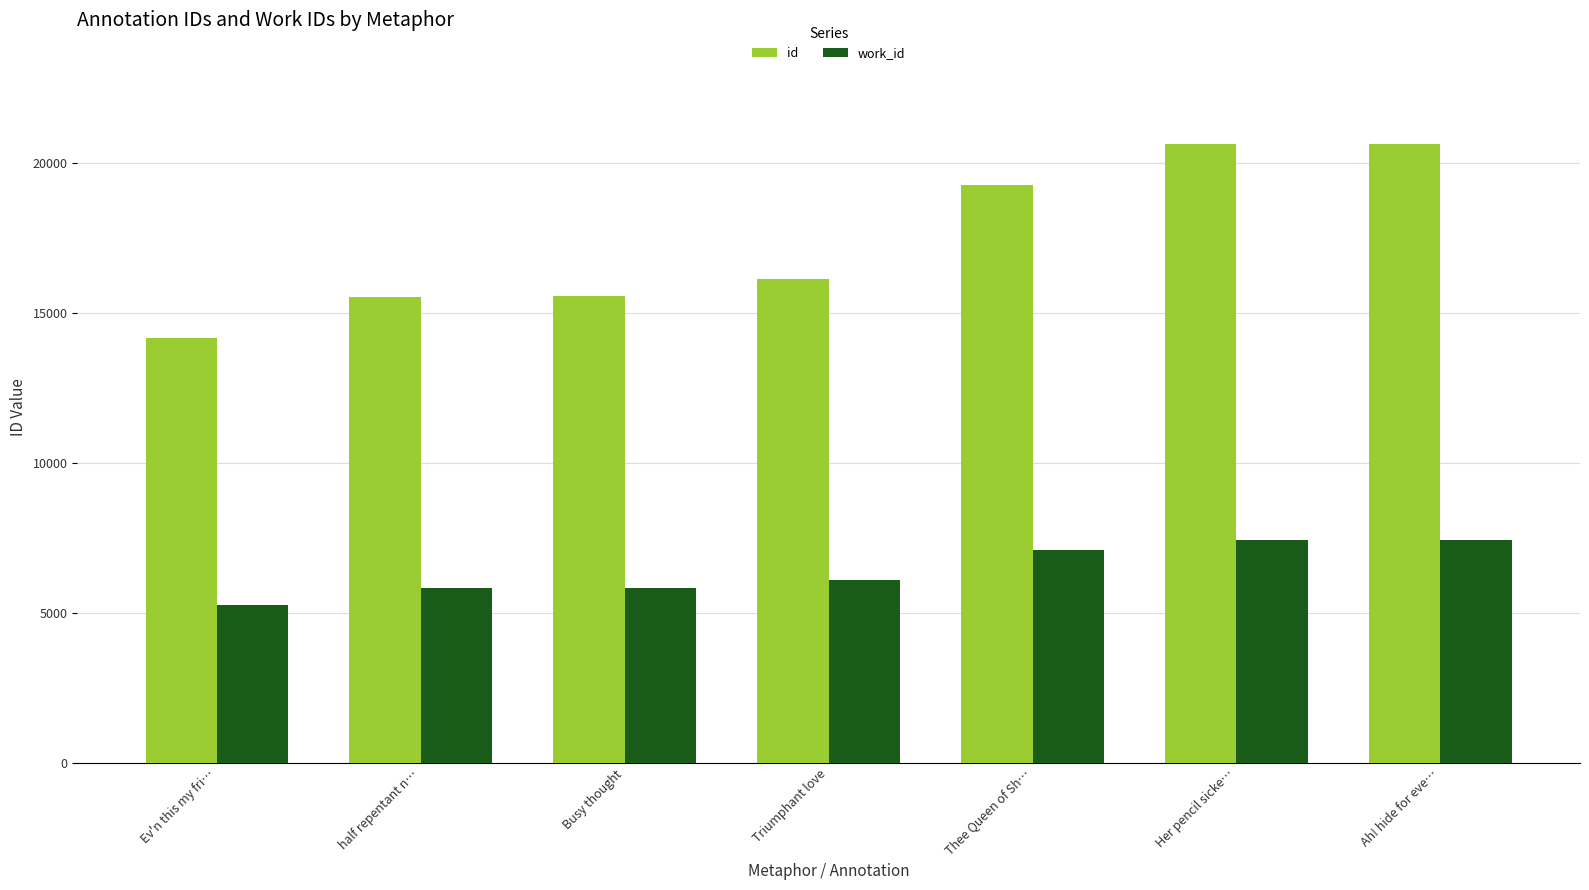

Rank the series by their maximum value, from highest to lowest.

id, work_id